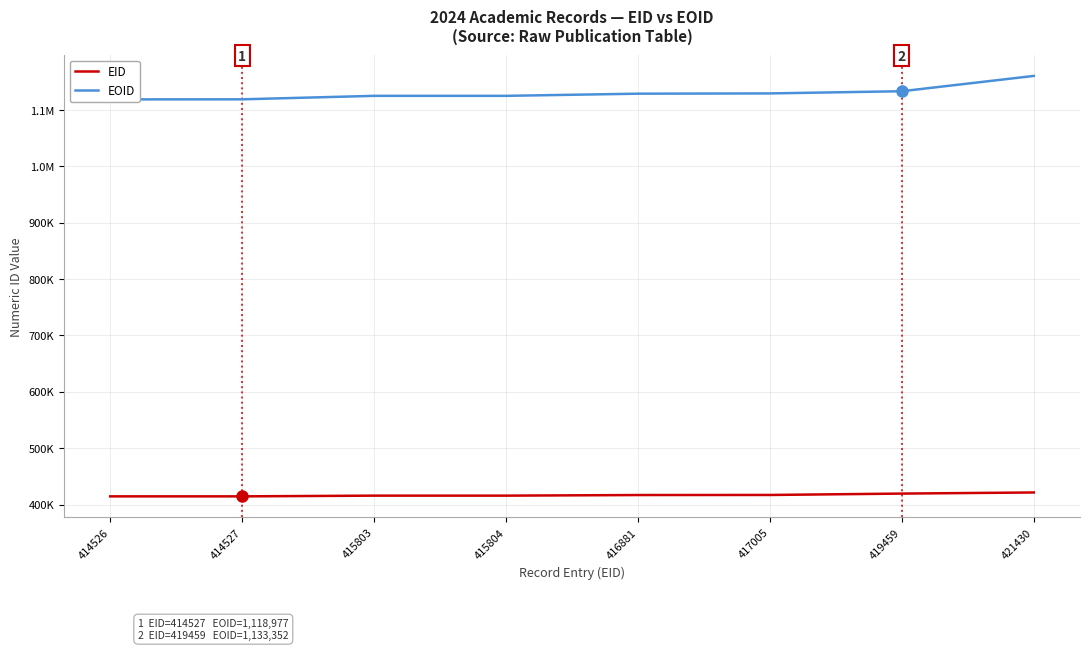

Rank the series at 415804 from highest to lowest value.

EOID, EID